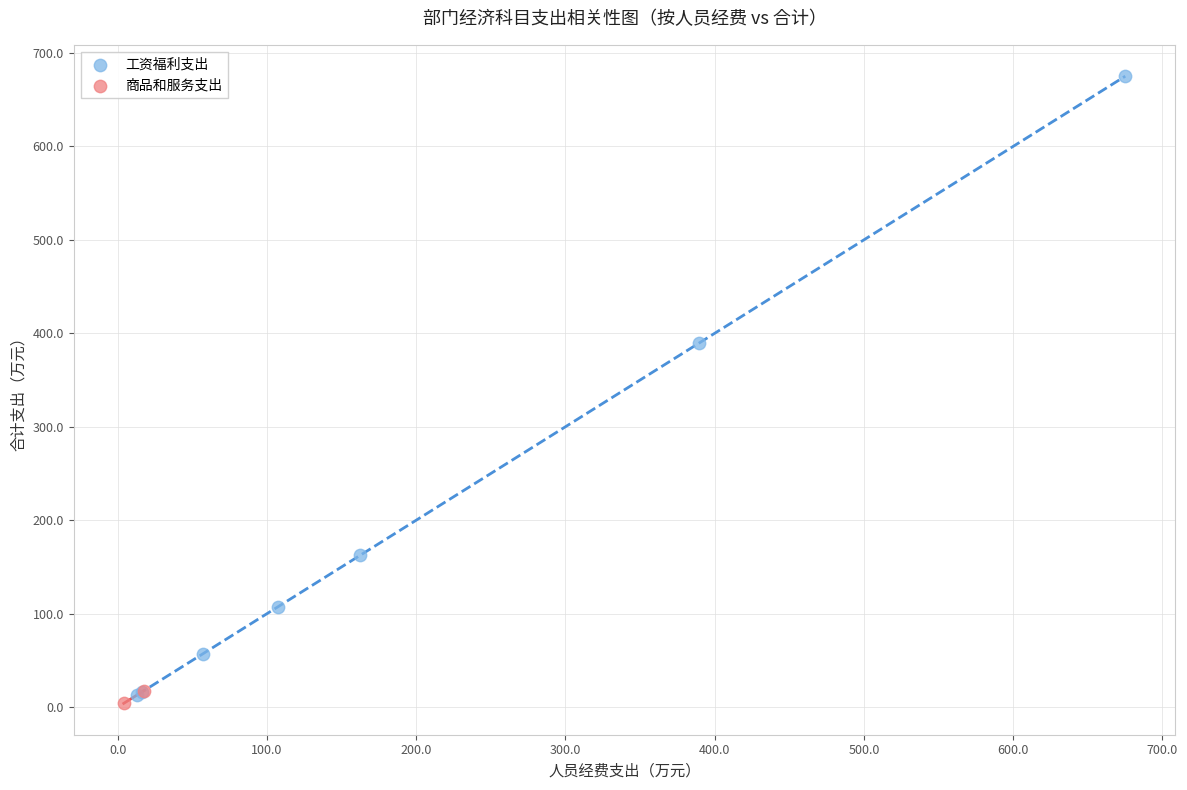

What are all the series names shown in the legend?

工资福利支出, 商品和服务支出